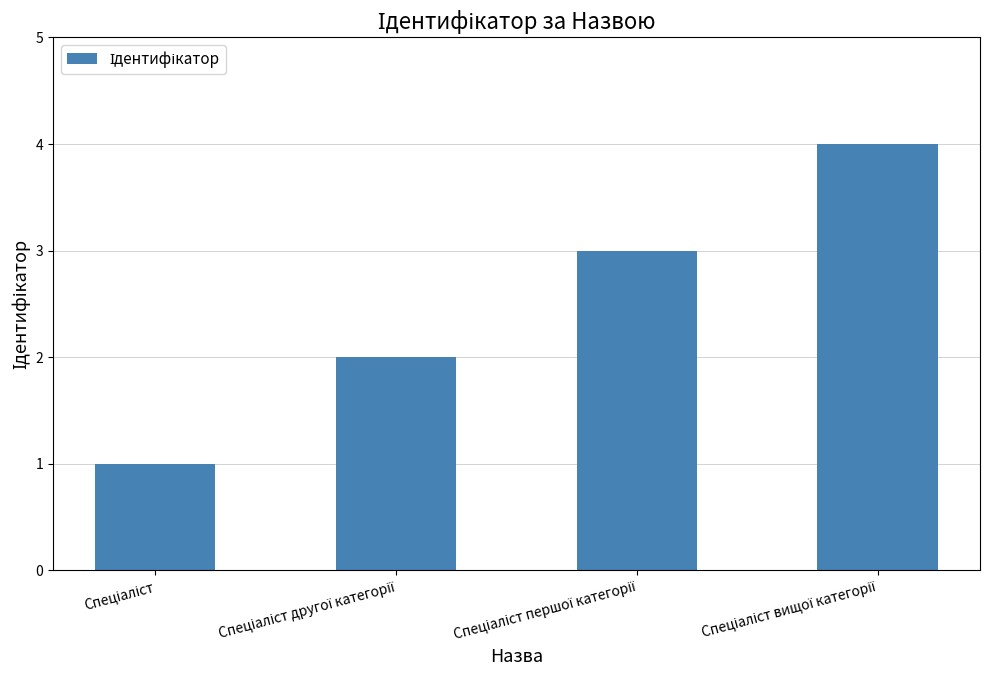

Reading right to left, list all the values displayed in this chart.

4	3	2	1